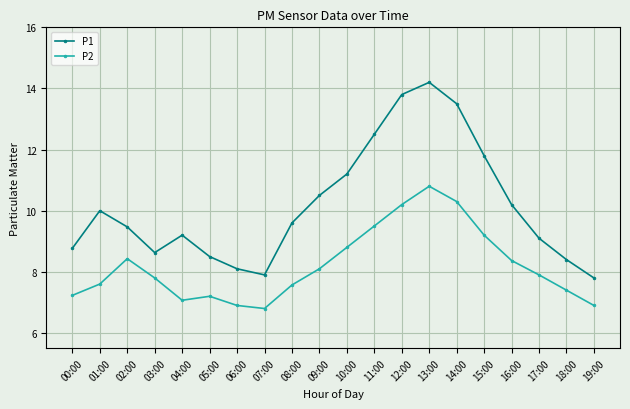

How many data points in P1 are less than 9?

7